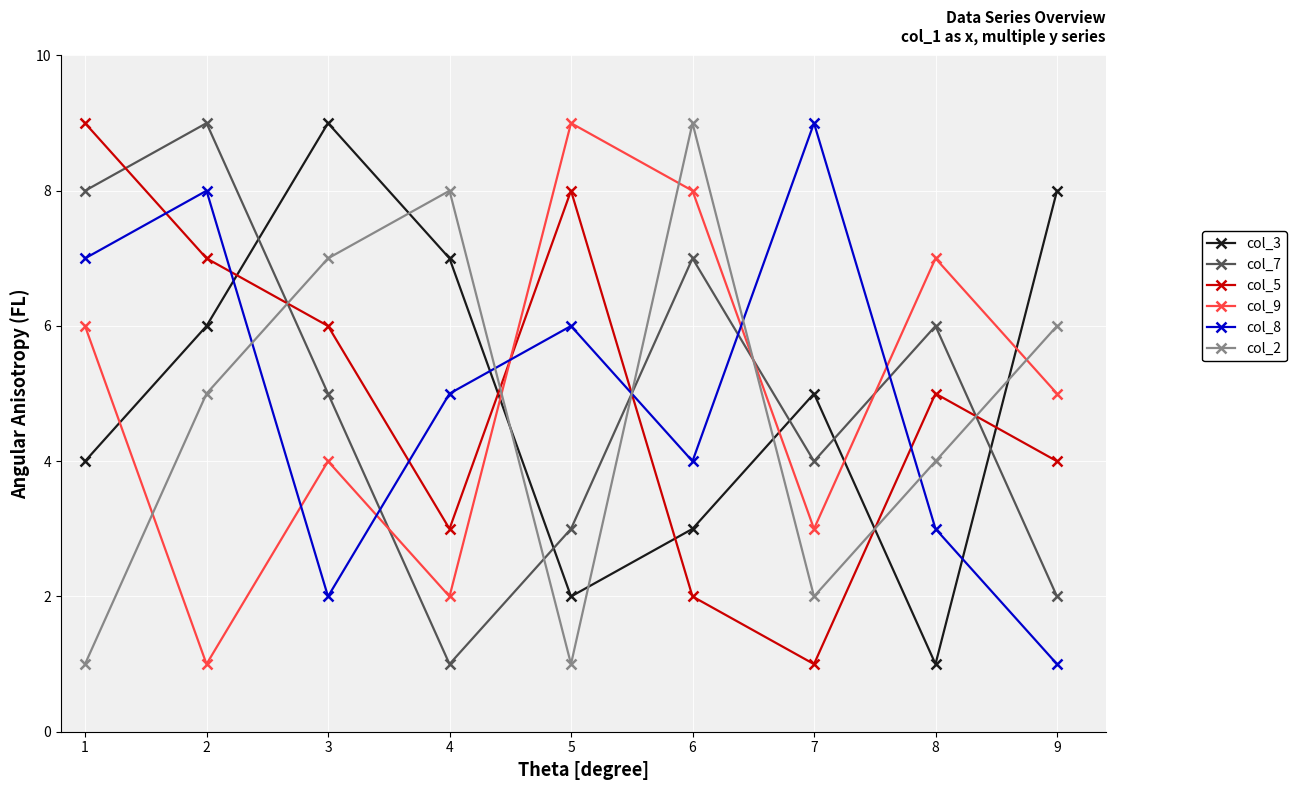

Where is the first local maximum for col_5?

5